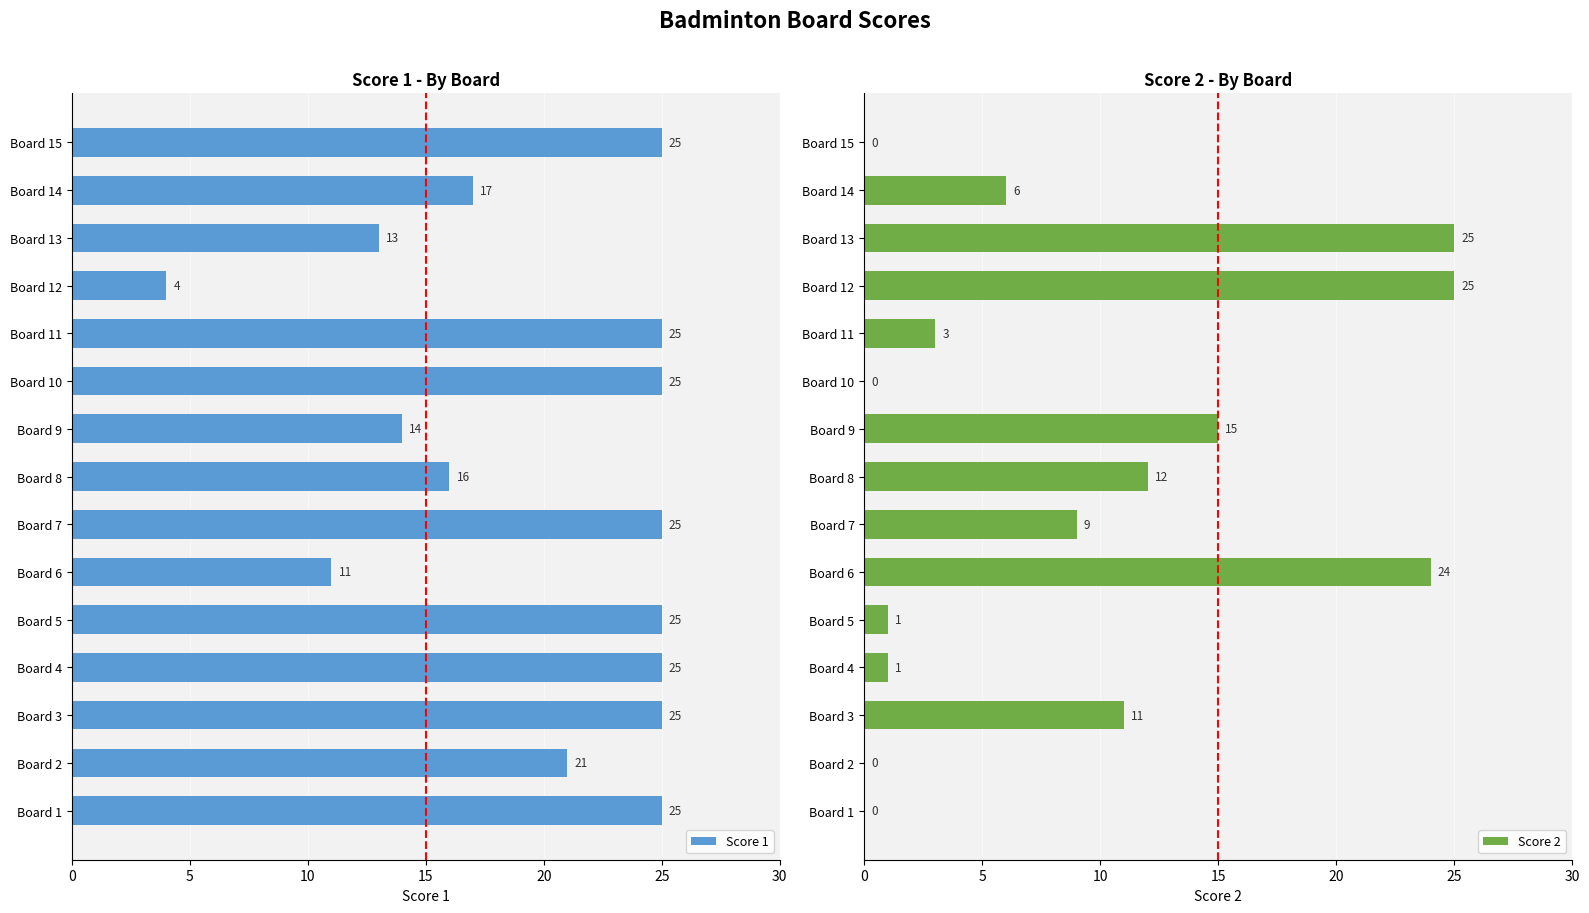

The Score 2 series shows 2 at 20. True or false?

False